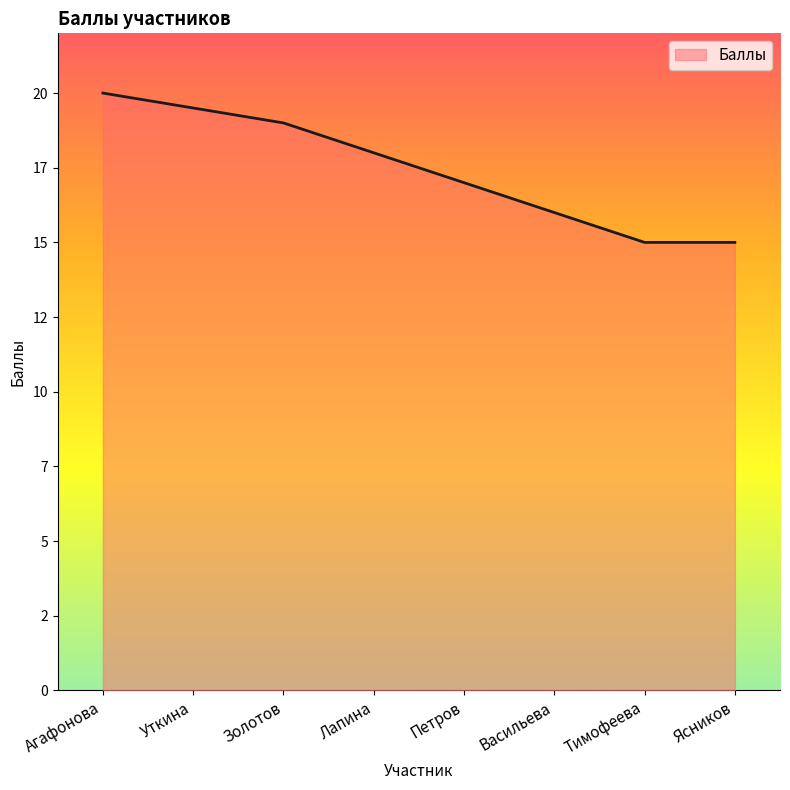

What is the label of the 5th point from the right?

Лапина